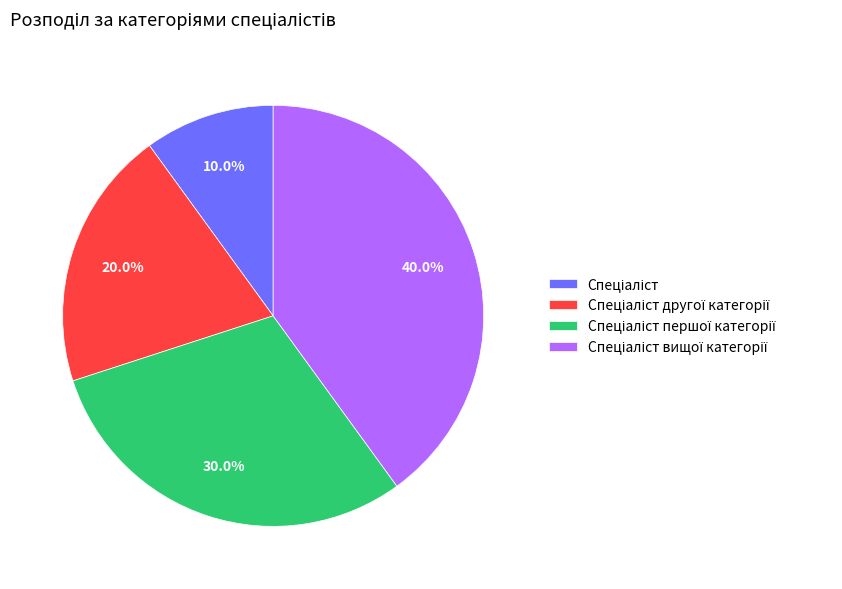

Is there a majority slice in this chart?

No